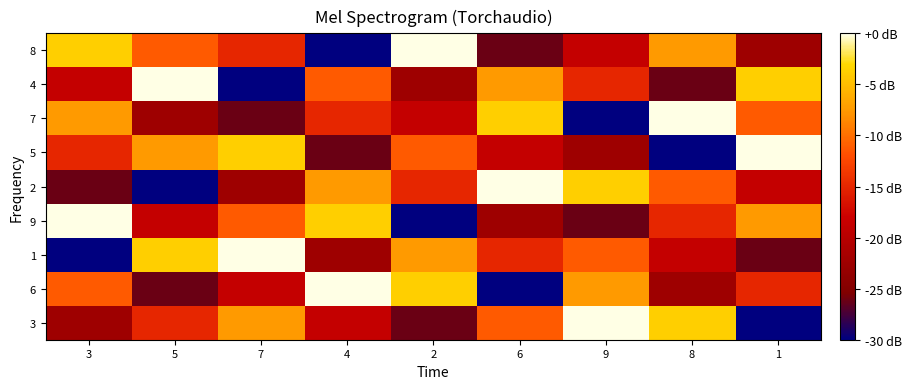

What is the difference between the highest and lowest values at 6?

30.0